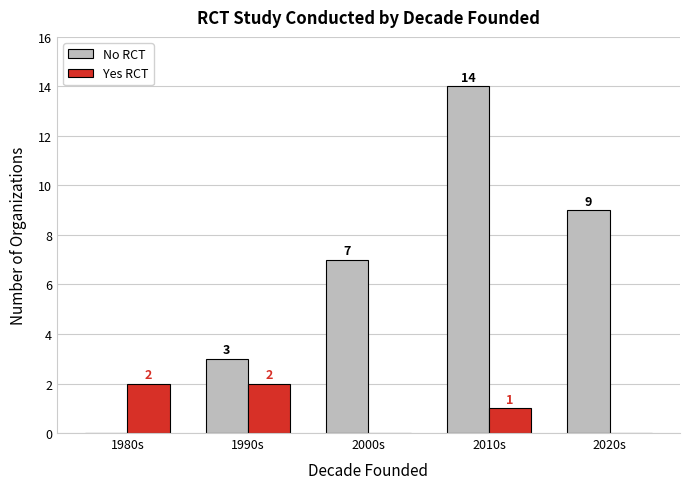

Reading right to left, what are all the values shown in this chart?

No RCT: 9	14	7	3	0
Yes RCT: 0	1	0	2	2